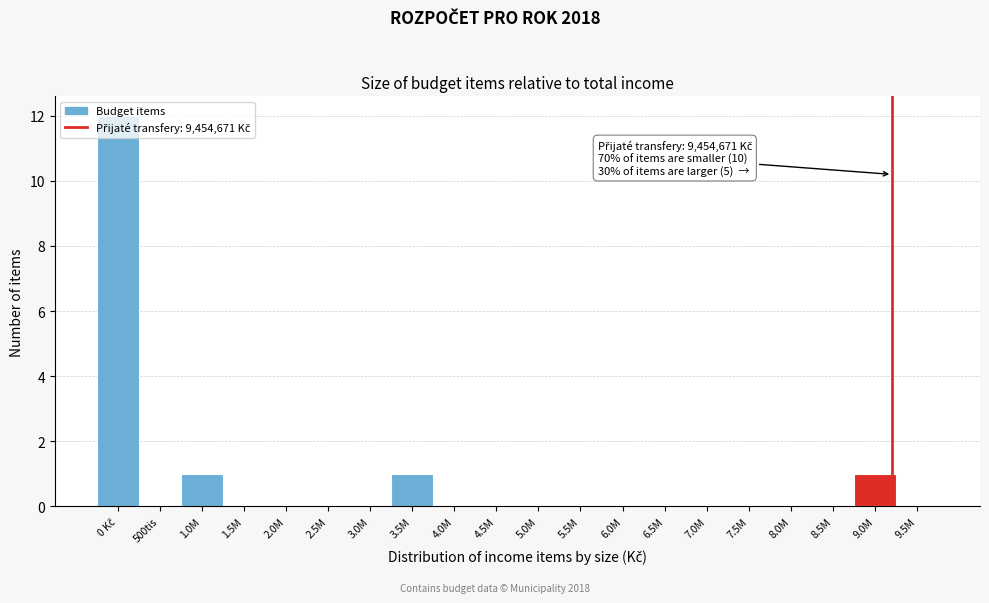

What is the change in value from 5.0M to 9.0M?

+1